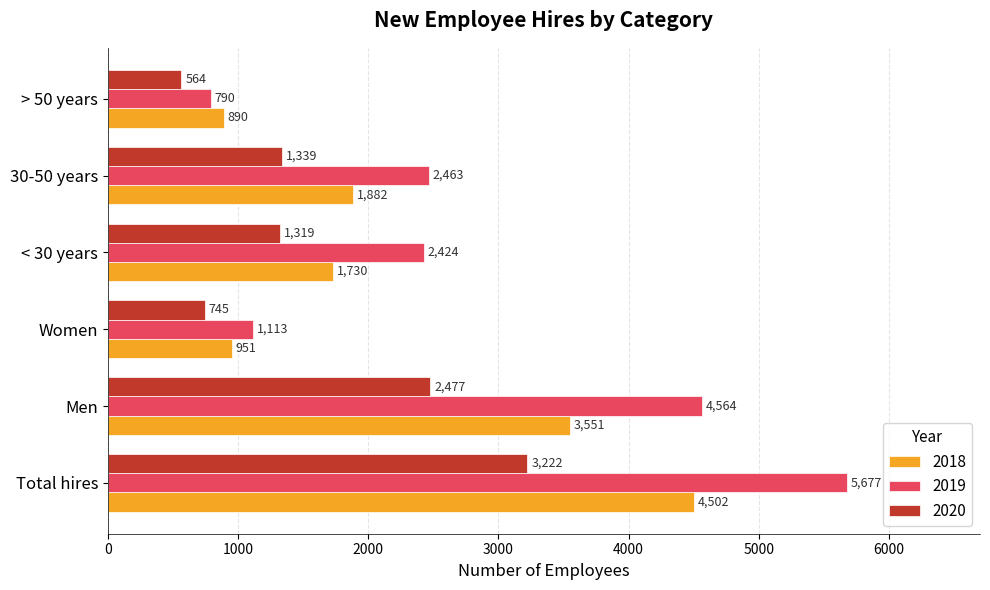

Which series has the largest range (max minus min)?

2019